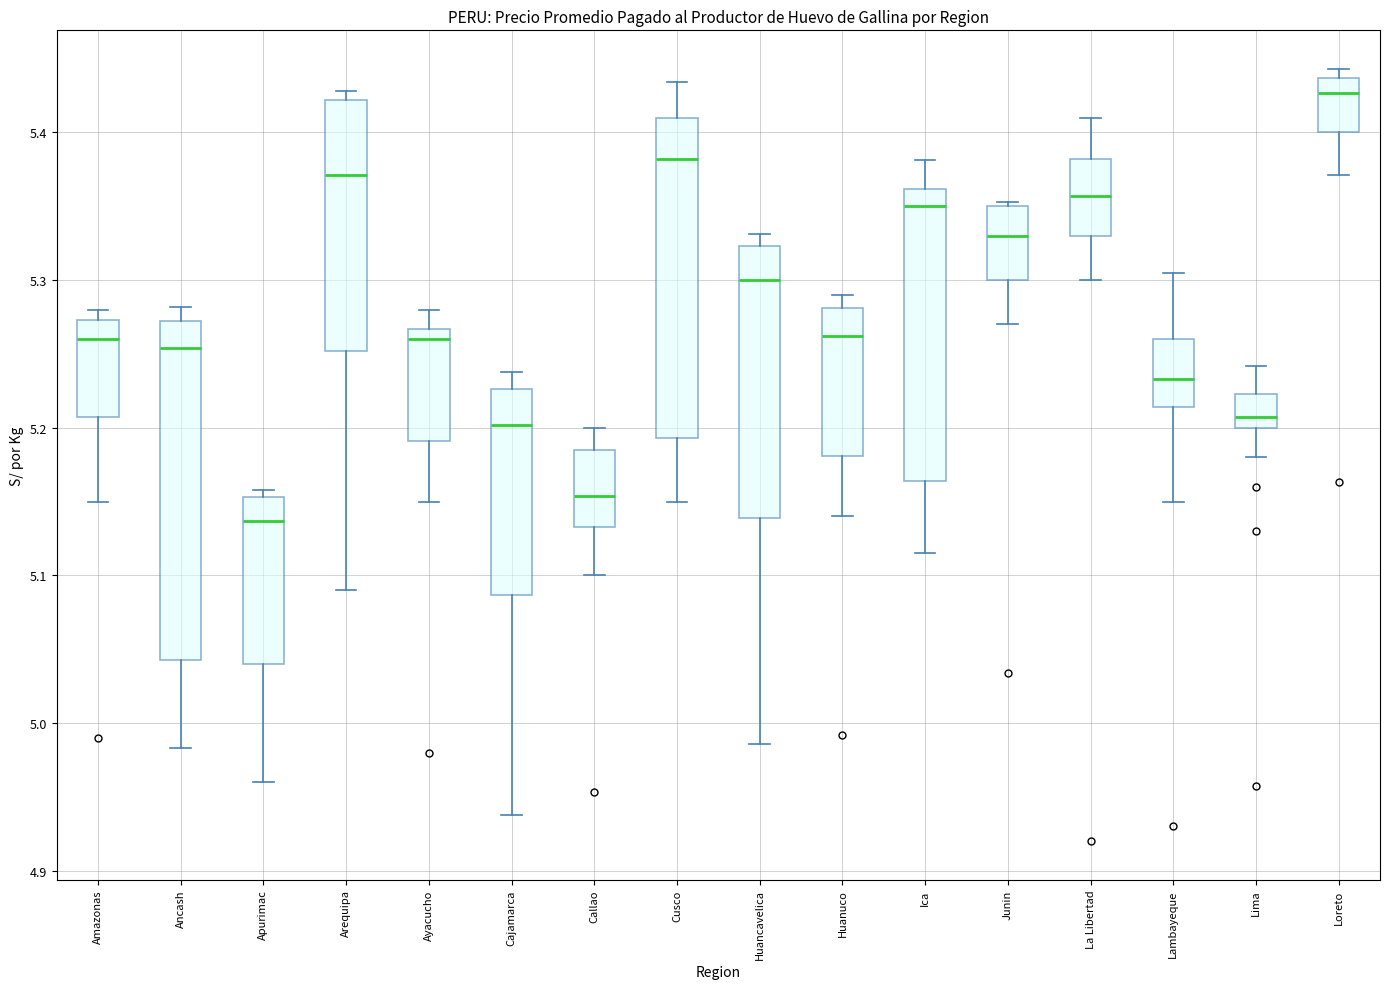

Where is the upper edge of the box for Arequipa on the y-axis? The values are not printed on the chart, so give them approximately, as read against the axis.

5.42